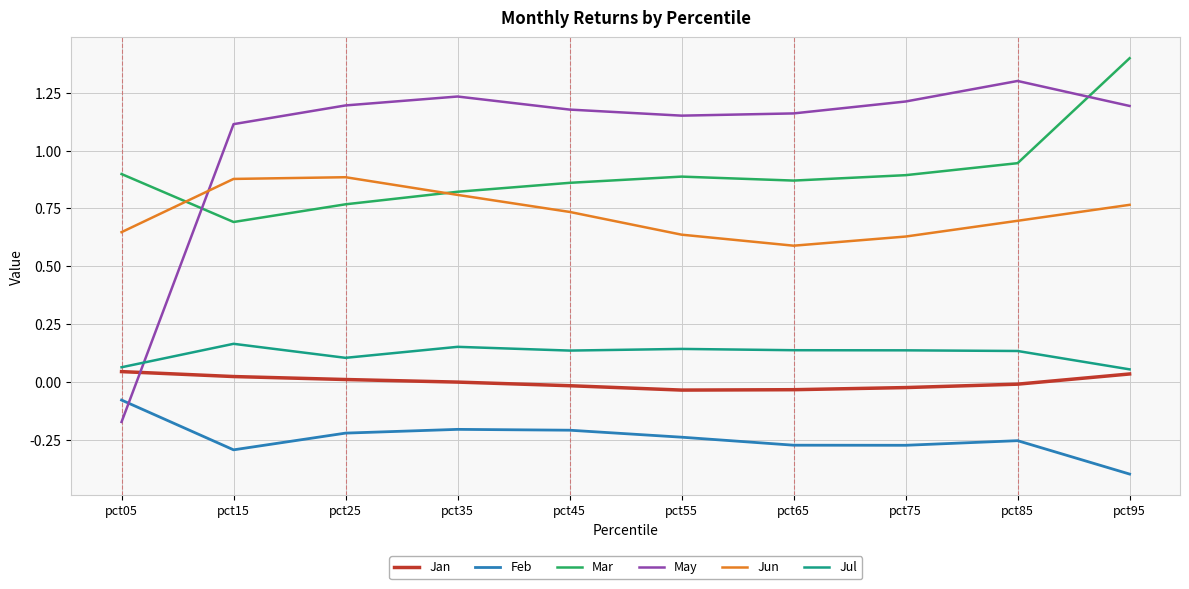

True or false: Jul has more than 2 points higher than both neighbors.

True